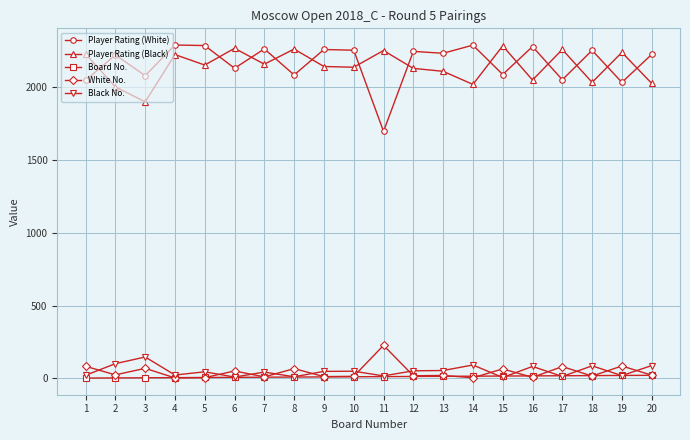

What is the approximate value of Player Rating (White) at 6, to the nearest 10?

2130